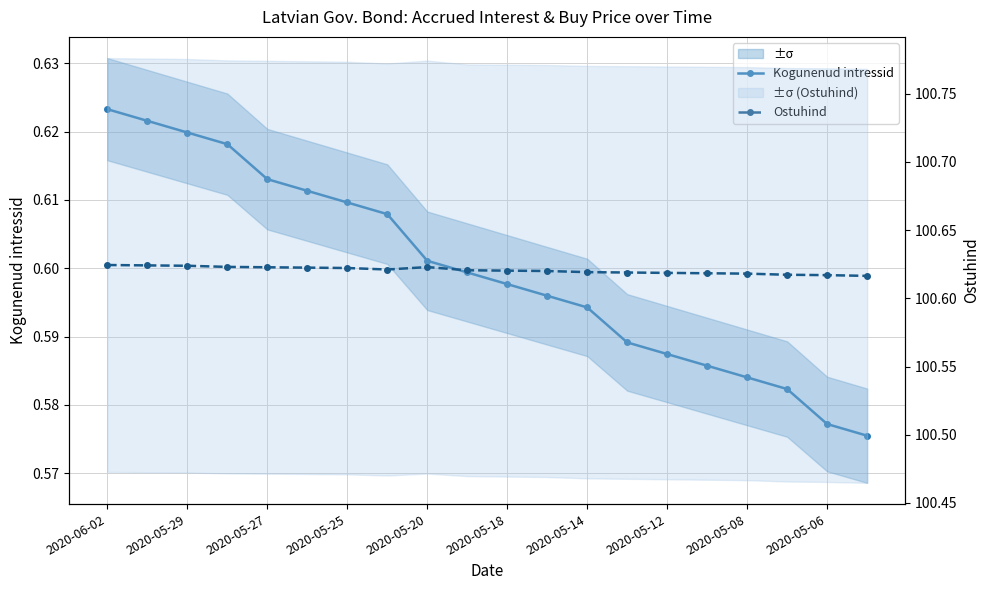

How many lines are shown in the chart?

2